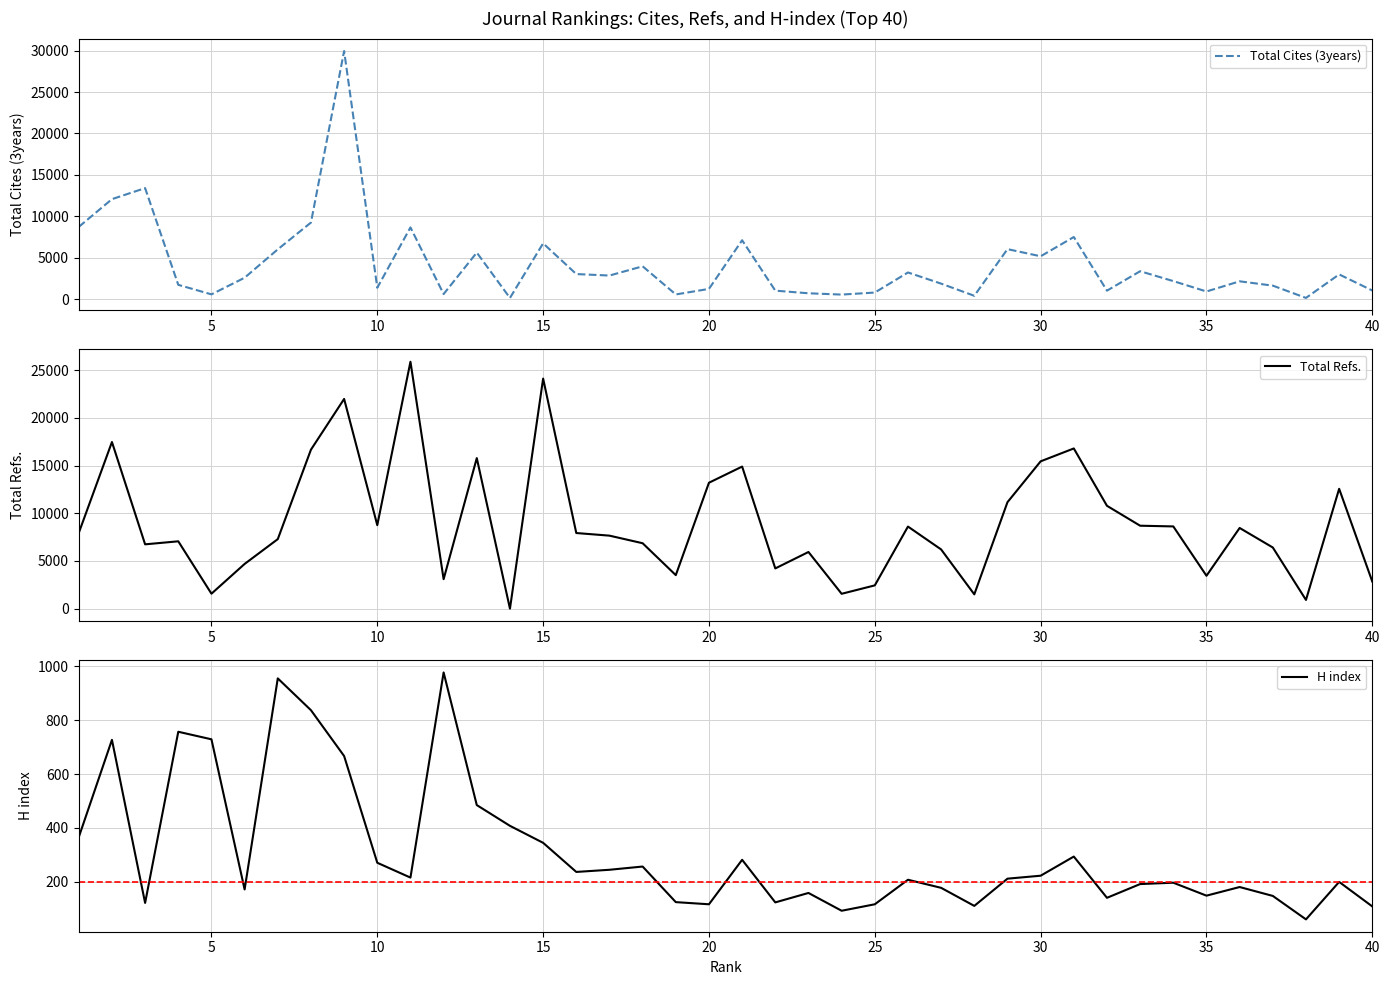

True or false: H index has more than 2 interior local peaks.

True